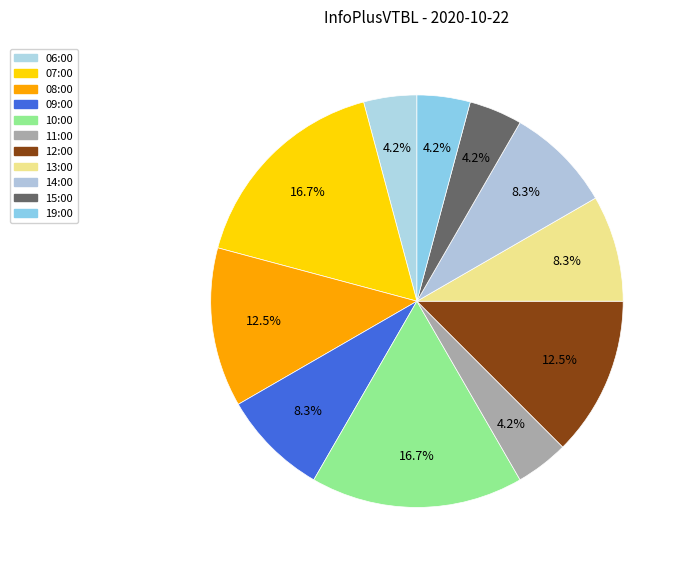

True or false: 14:00 accounts for 21% of the total.

False